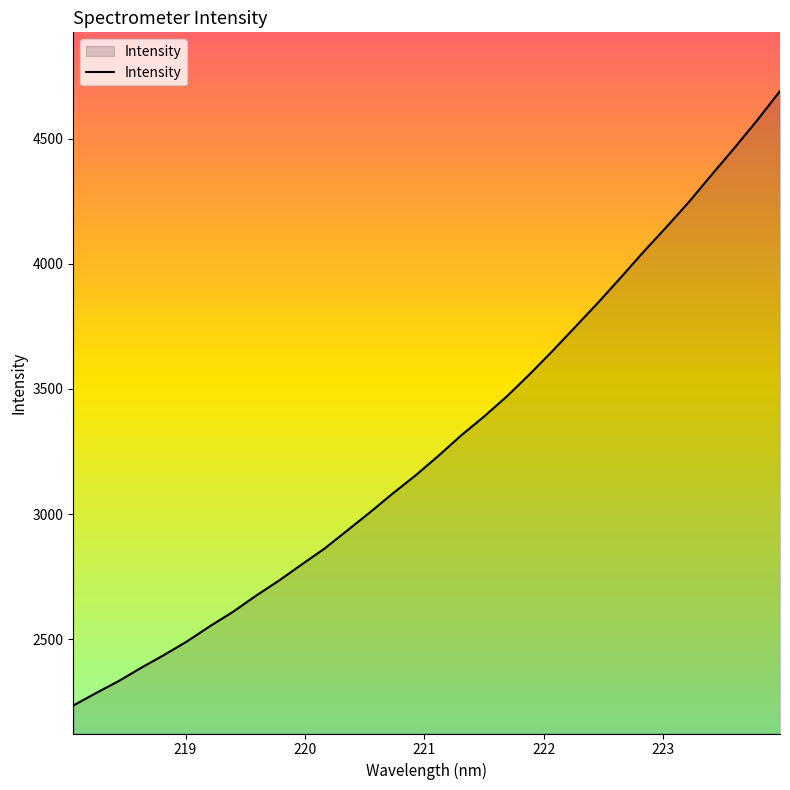

What is the greatest value displayed?

4689.7